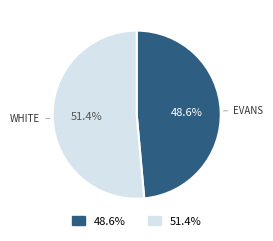

Is there any slice that represents more than half of the pie?

Yes